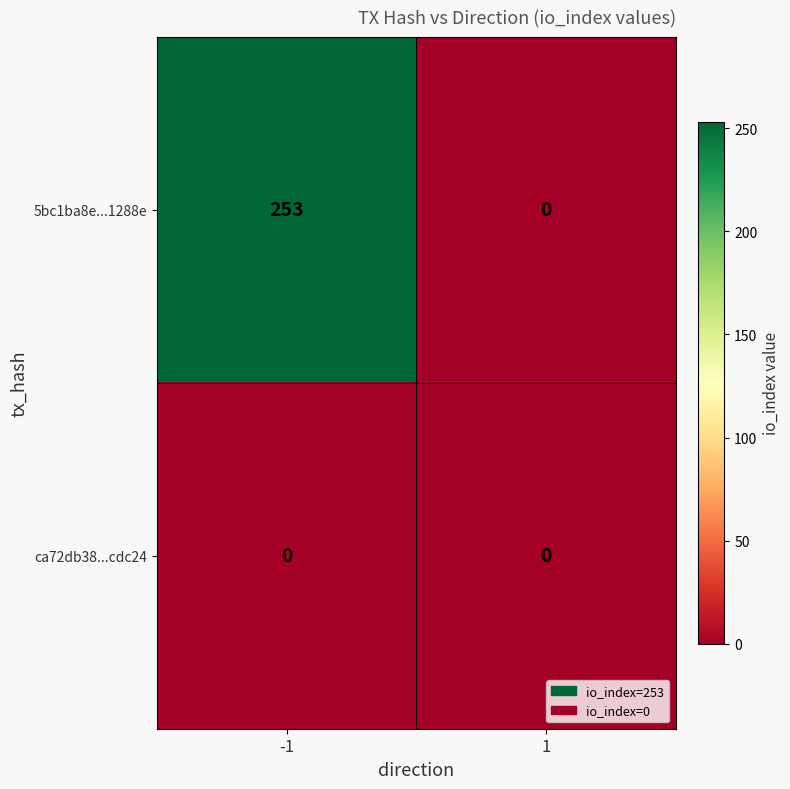

Rank the series by their maximum value, from highest to lowest.

5bc1ba8e...1288e, ca72db38...cdc24